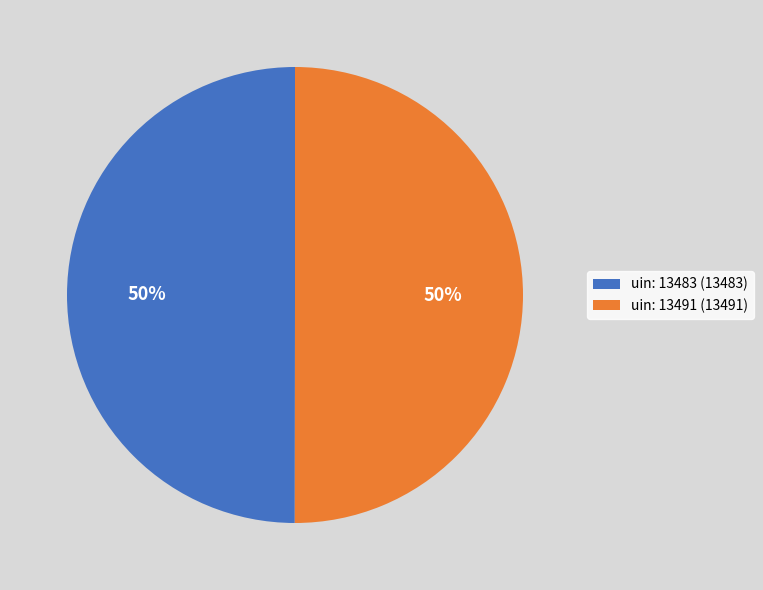

How many segments does this pie chart have?

2